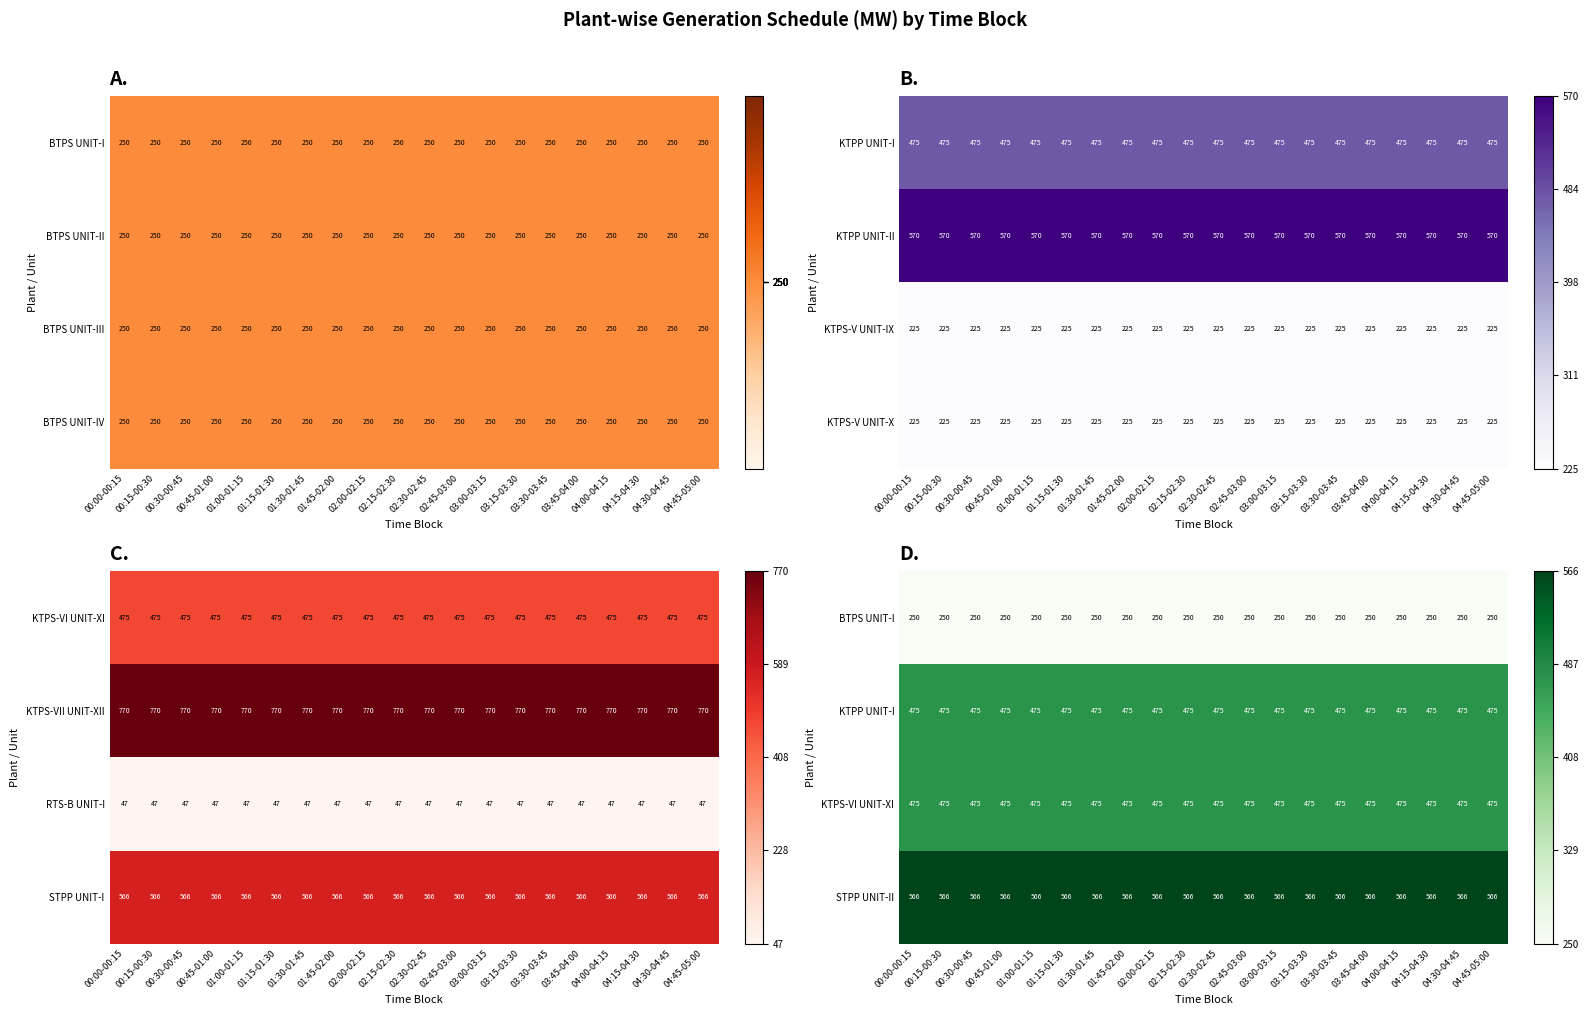

What is the sum of the STPP UNIT-II values at 03:30-03:45 and 01:15-01:30?

1132